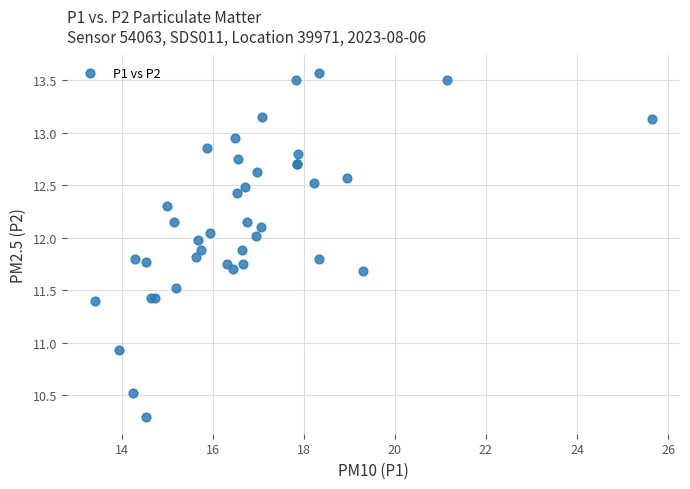

What Y value in the scatter plot is closest to 11?

10.9